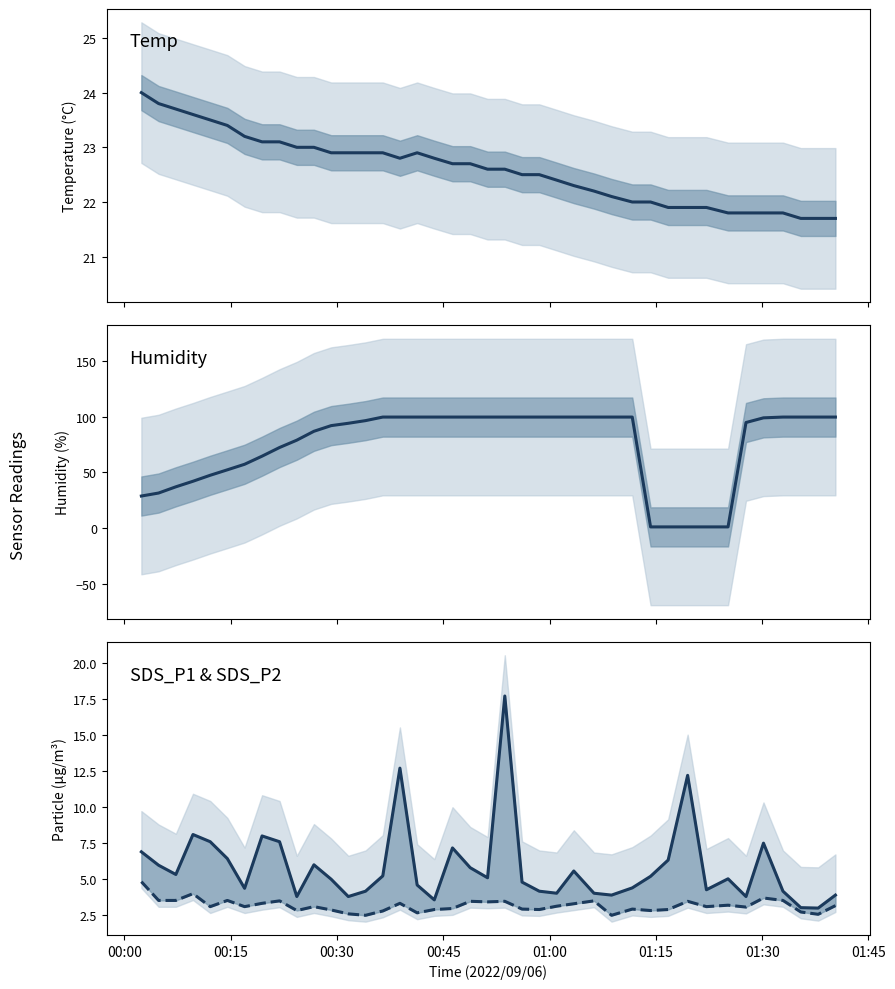

What is the value of the SDS_P2 point at the 31st from the left?

2.9